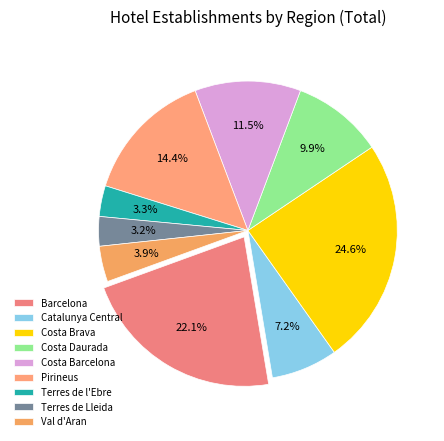

Does Costa Brava account for over 50% of the chart?

No